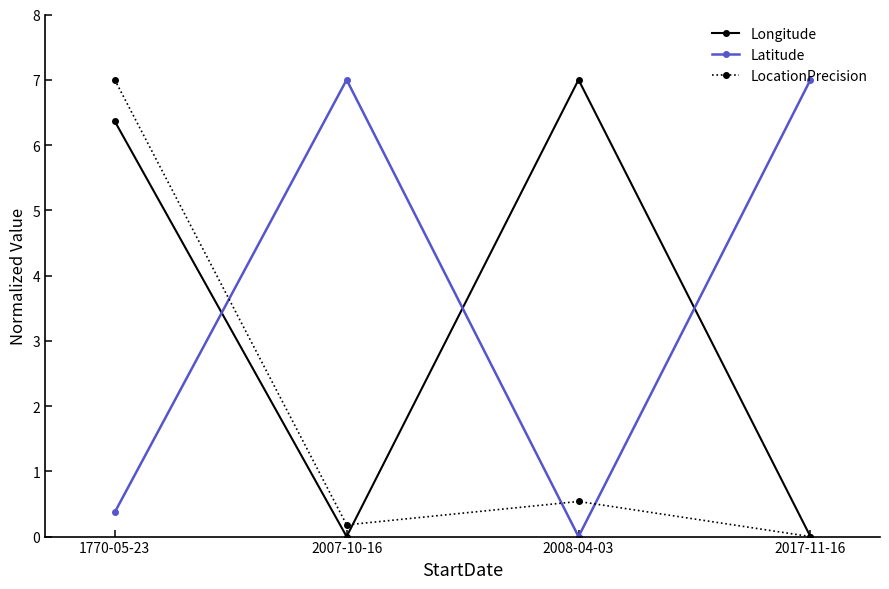

What is the label of the 2nd point from the right?

2008-04-03